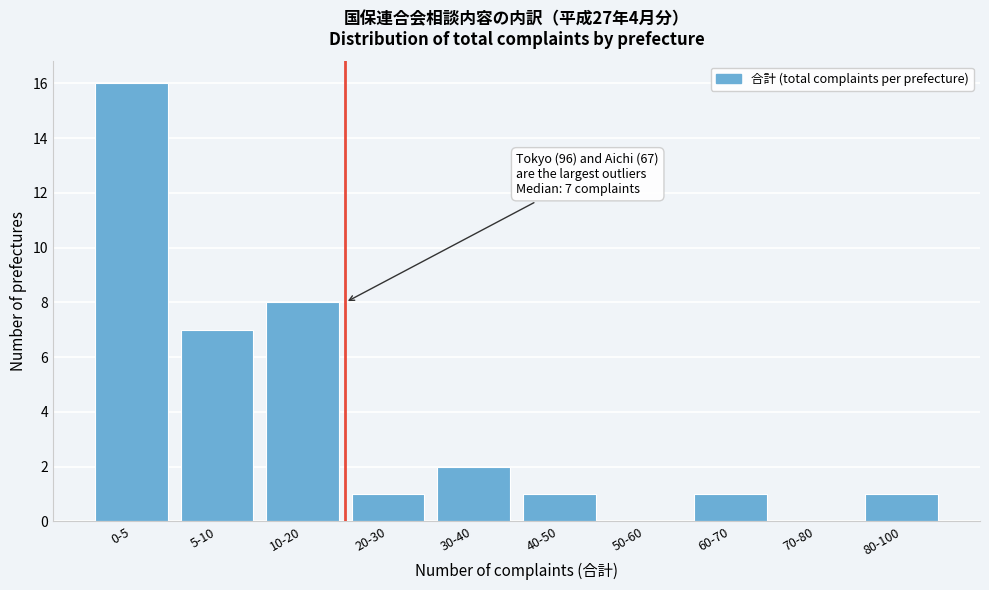

Reading left to right, list all the values displayed in this chart.

0-5=16	5-10=7	10-20=8	20-30=1	30-40=2	40-50=1	50-60=0	60-70=1	70-80=0	80-100=1